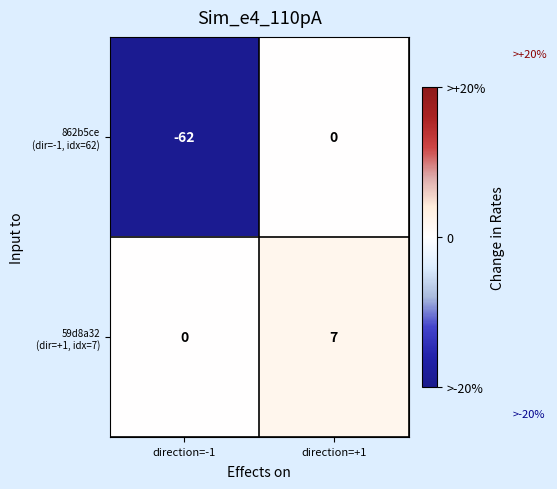

How many categories are shown in the chart?

2